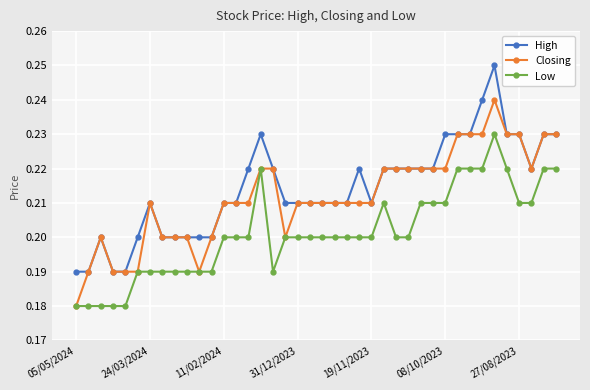

At how many categories does at least one series exceed 0?

40